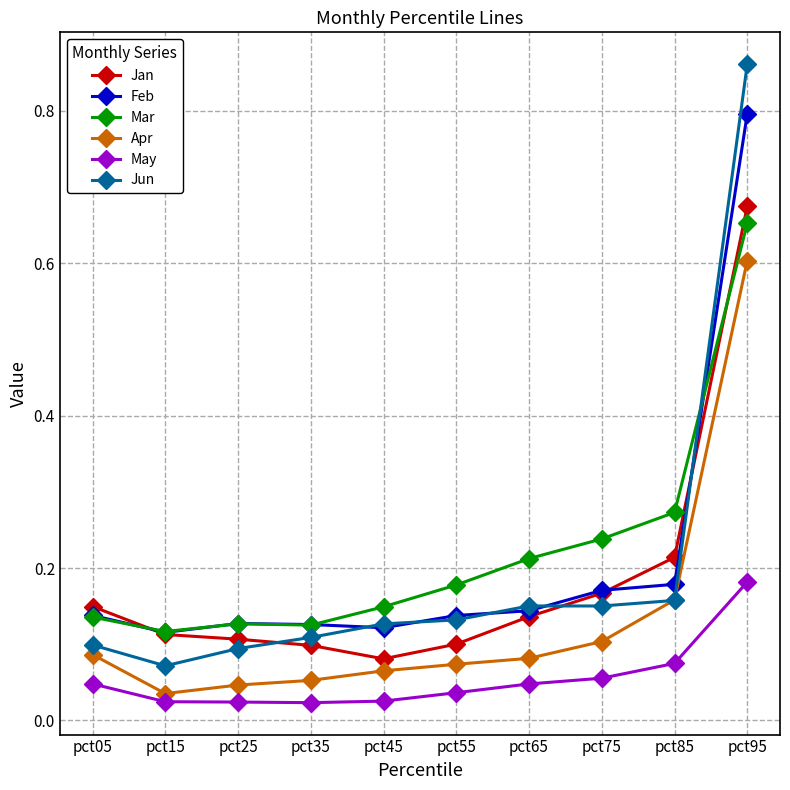

Which series has the largest total across all categories?

Mar